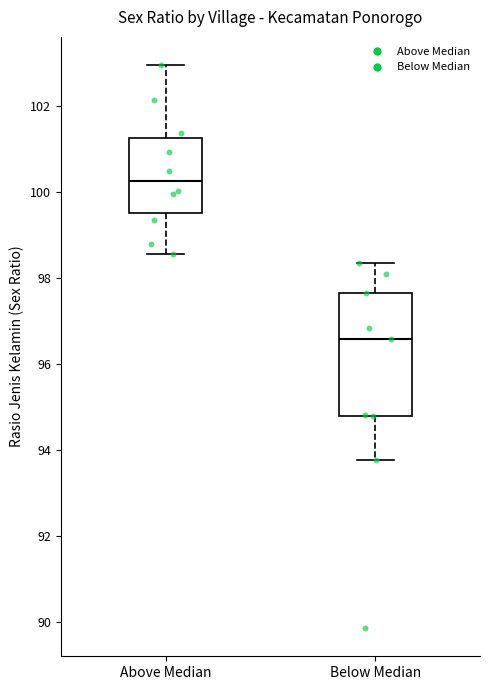

Reading left to right, read every box against the y-axis: the position of its median line, the range the box covers, and the ends of its whiskers. The values are not printed on the chart, so give them approximately, as read against the axis.

Above Median: median 100.2, box 99.6 to 101.2, whiskers 98.6 to 103.0
Below Median: median 96.6, box 94.8 to 97.6, whiskers 93.8 to 98.4